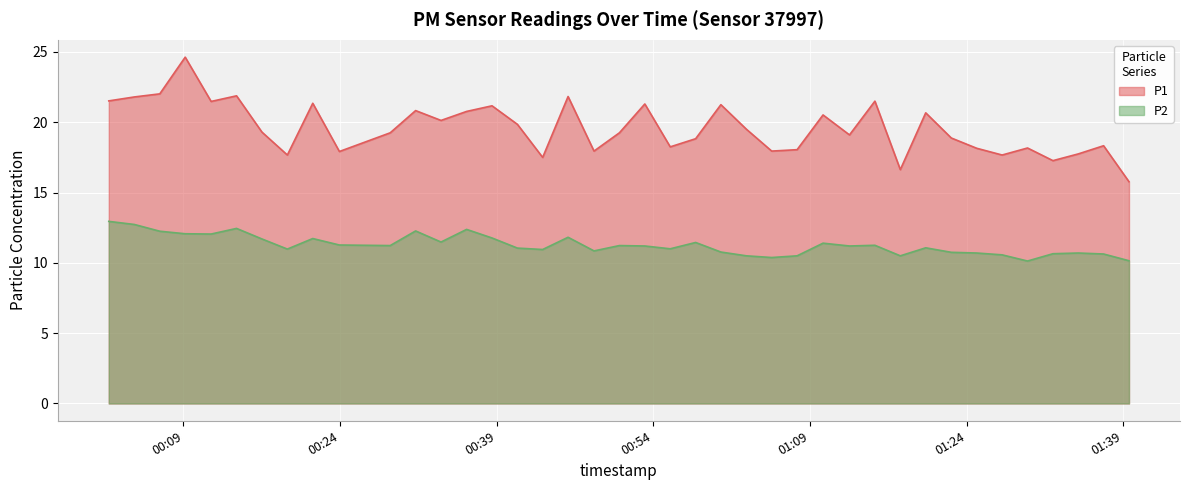

How many lines are shown in the chart?

2